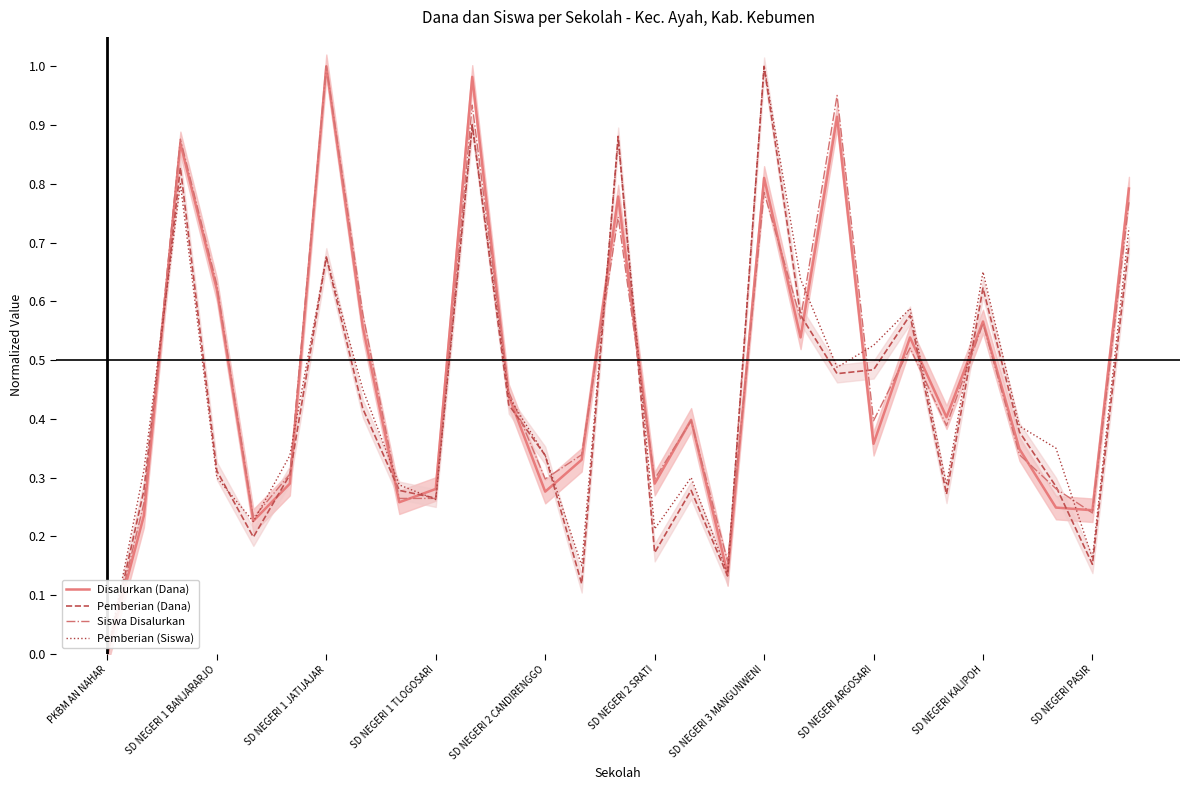

Which category has the lowest value across all series?

PKBM AN NAHAR